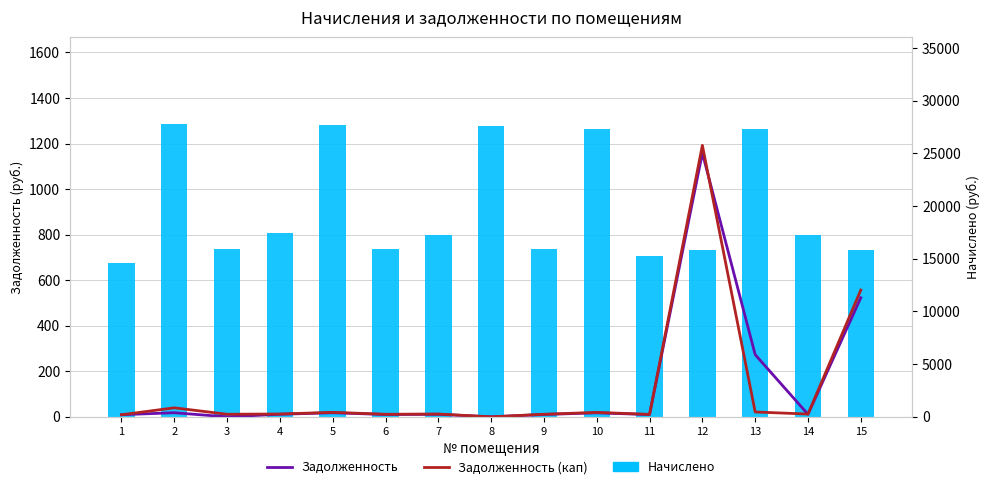

List the labels in order of Начислено value, largest first.

2, 5, 8, 10, 13, 4, 7, 14, 3, 9, 6, 12, 15, 11, 1